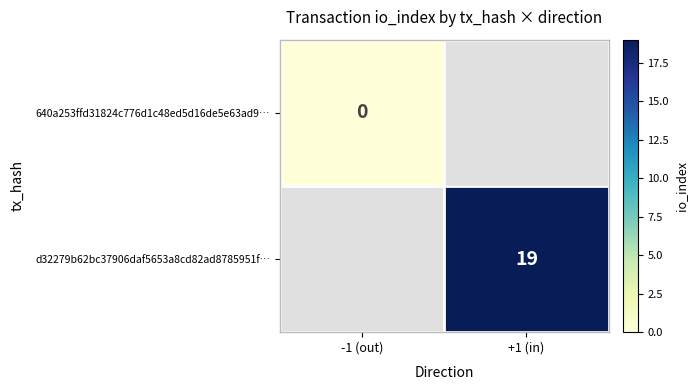

The d32279b62bc37906daf5653a8cd82ad8785951f… series shows 9 at +1 (in). True or false?

False